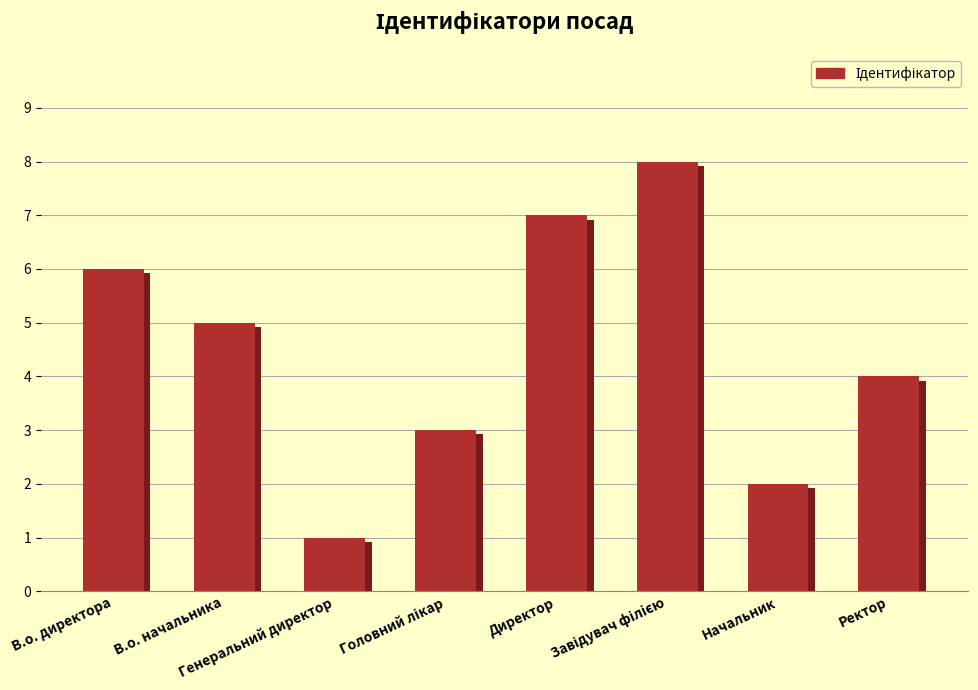

What value does the data have at Директор?

7